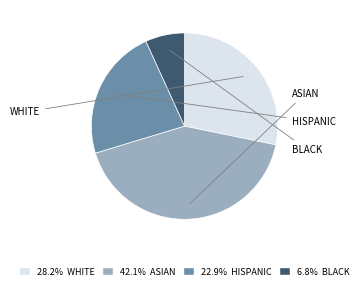

Is there any slice that represents more than half of the pie?

No